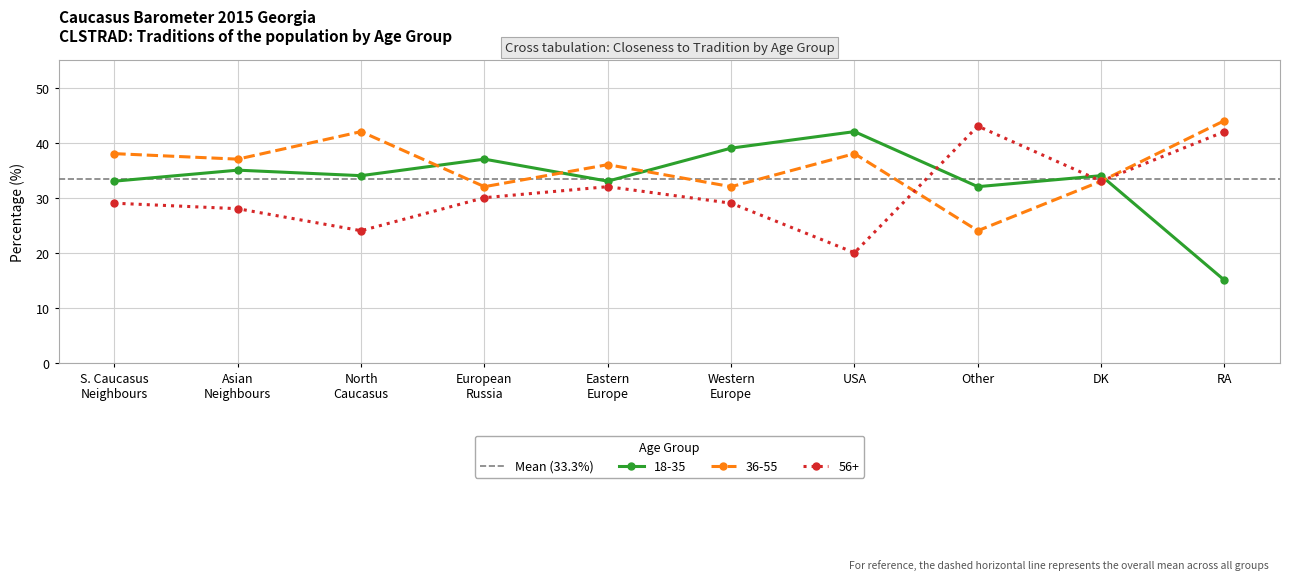

Where is the first local maximum for 36-55?

North
Caucasus